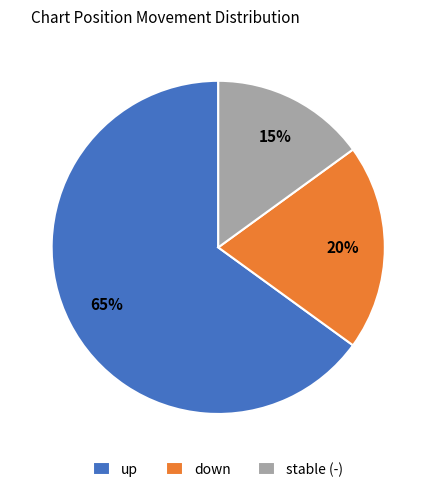

Which slice represents more than half of the pie?

up